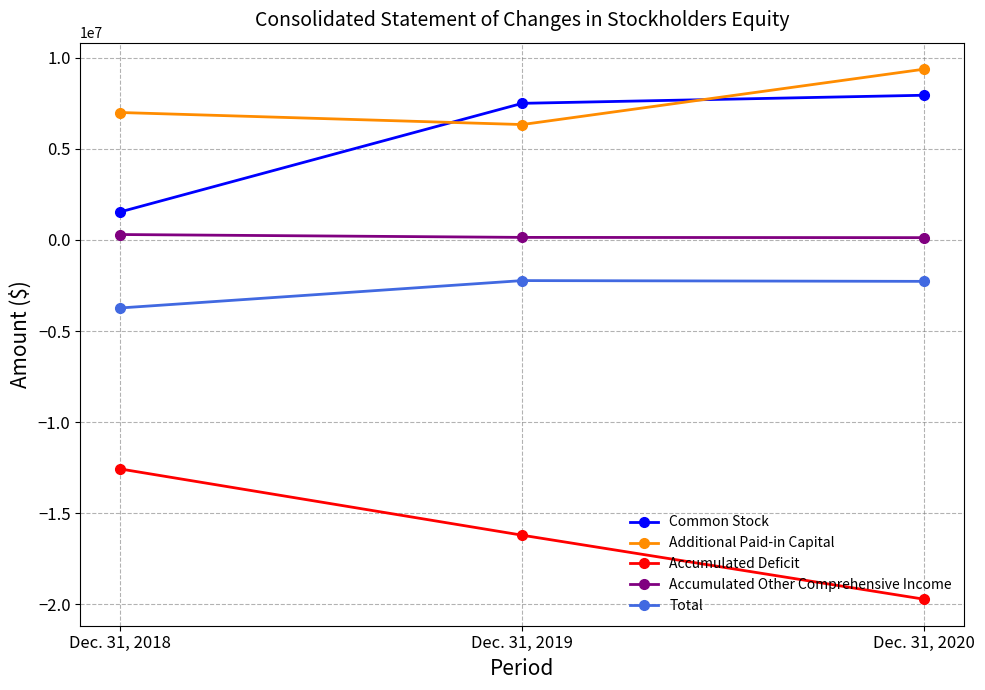

What is the value of the Accumulated Other Comprehensive Income point at the 3rd from the left?

127784